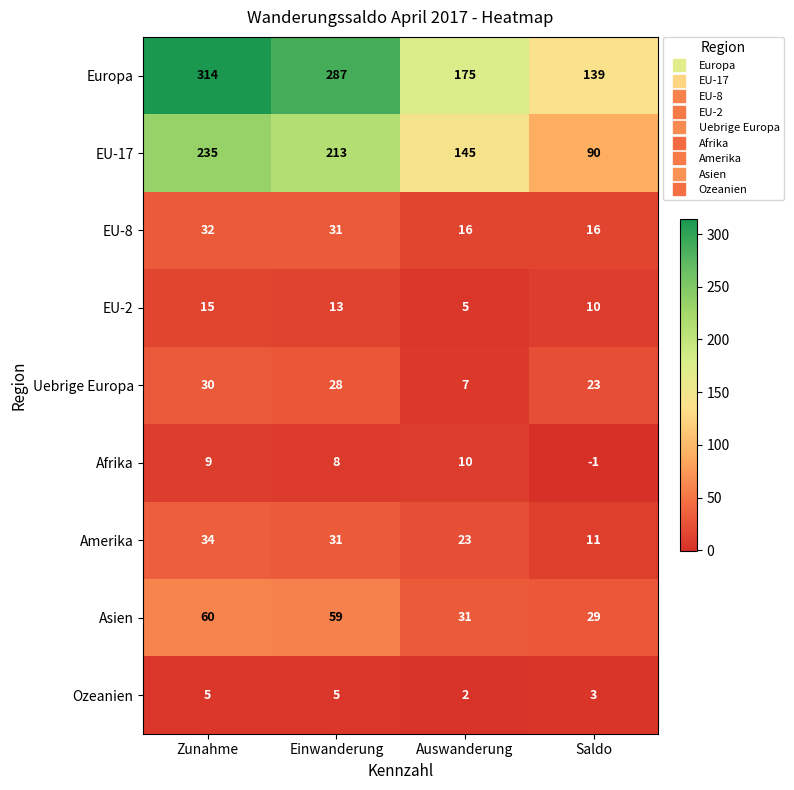

Between Einwanderung and Auswanderung, which series saw the biggest shift?

Europa